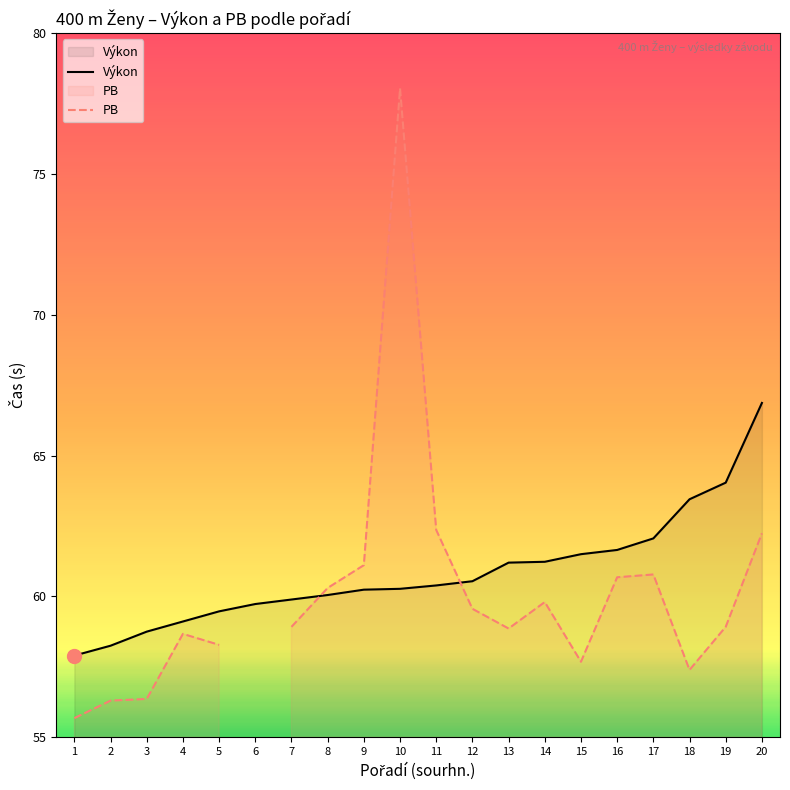

What is the difference between the highest and lowest values at 13?

2.3